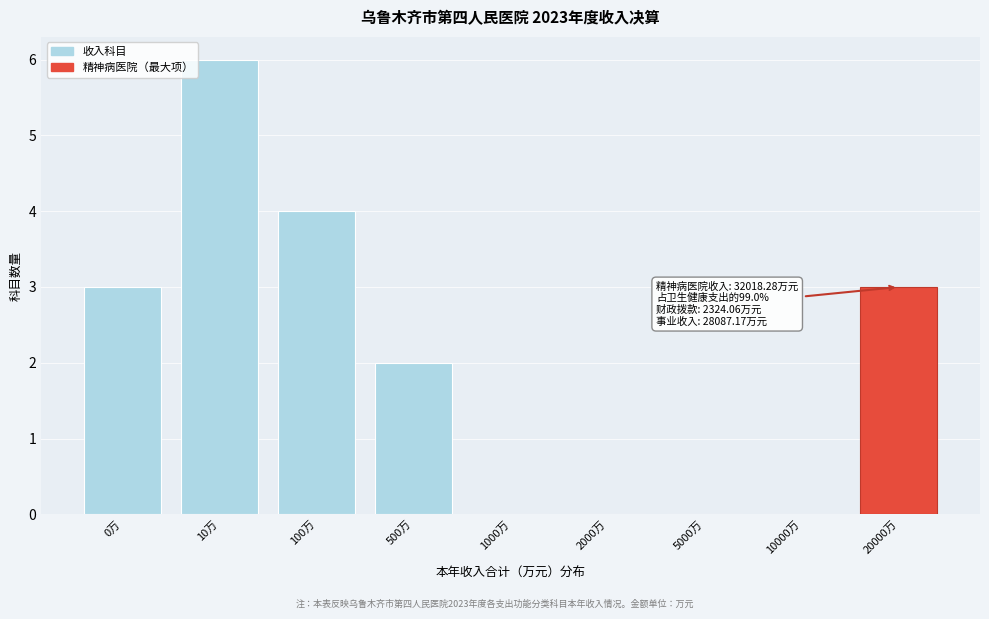

Reading left to right, list all the values displayed in this chart.

0万=3	10万=6	100万=4	500万=2	1000万=0	2000万=0	5000万=0	10000万=0	20000万=3